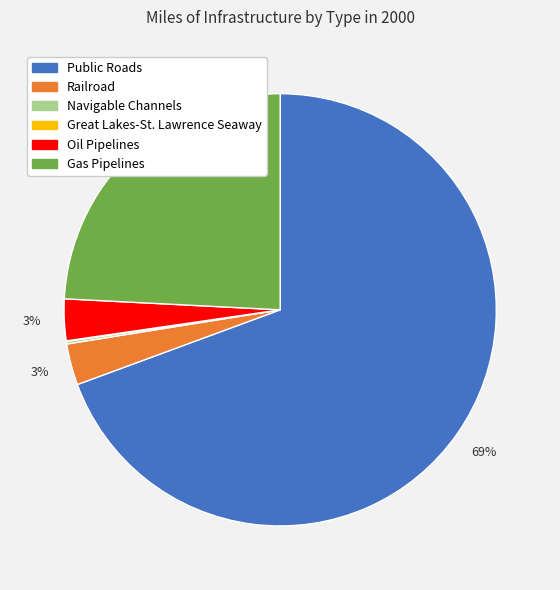

The Gas Pipelines slice represents 38% of the pie. True or false?

False